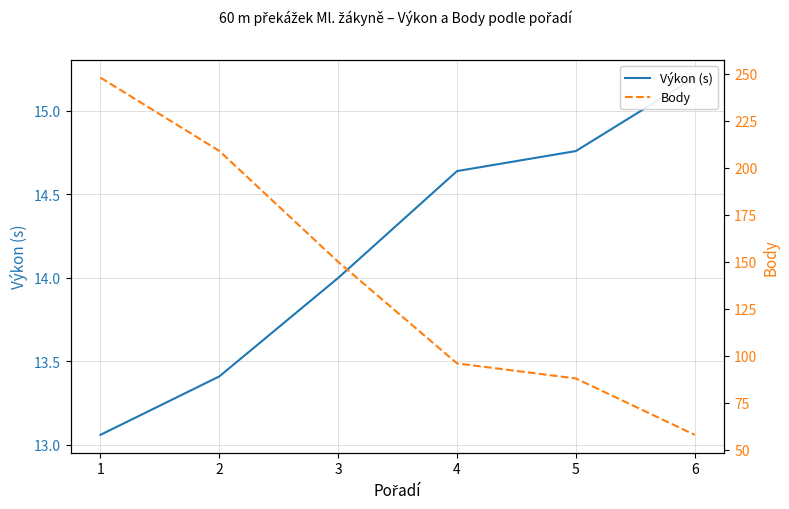

What is the value of the Body point at the 3rd from the left?

150.0